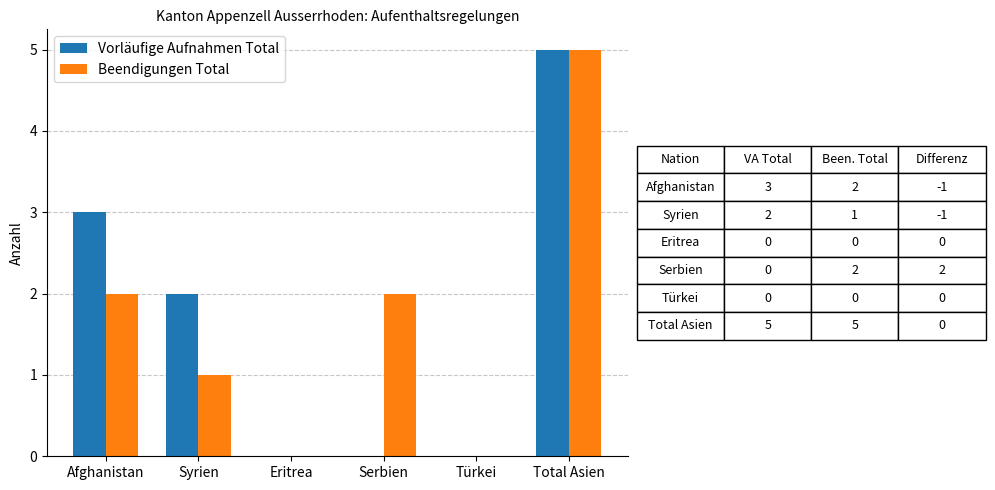

Count the number of data series in this chart.

2